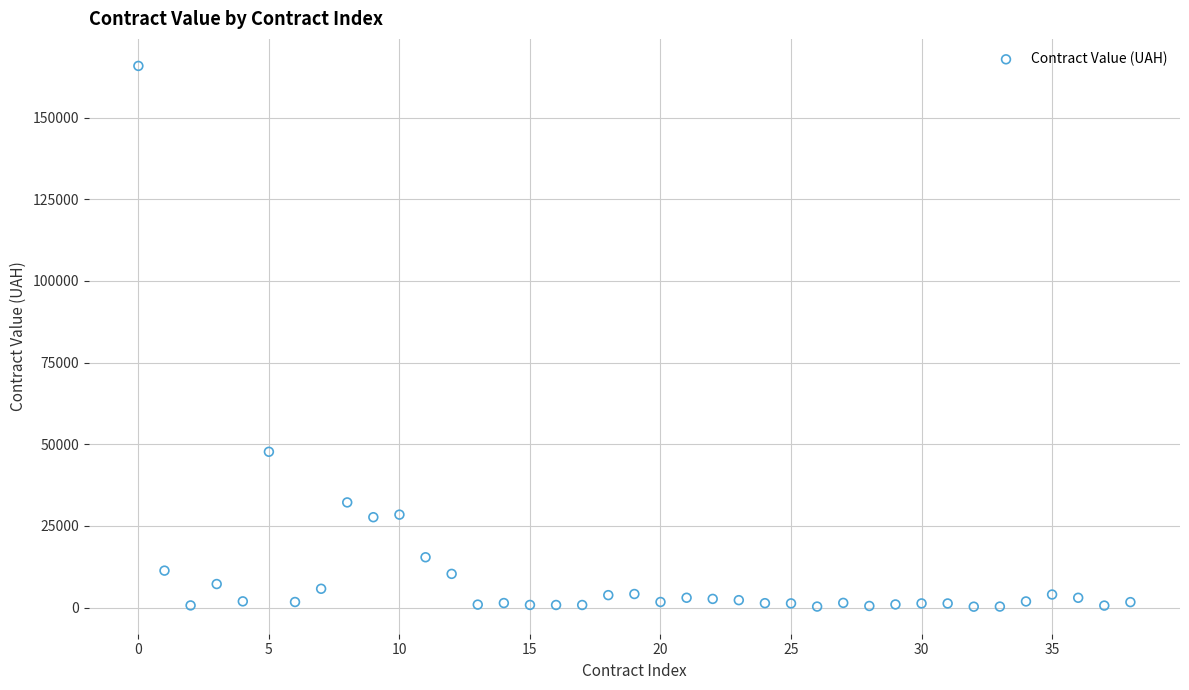

What Y value in the scatter plot is closest to 83059?

47700.0